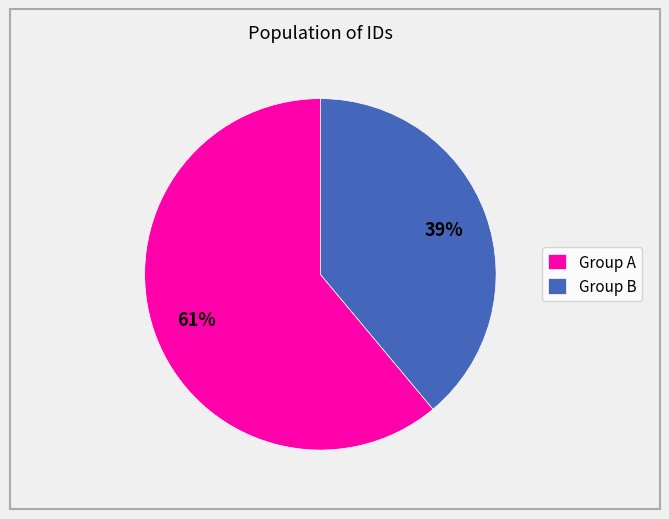

Rank the categories by value from highest to lowest.

Group A, Group B